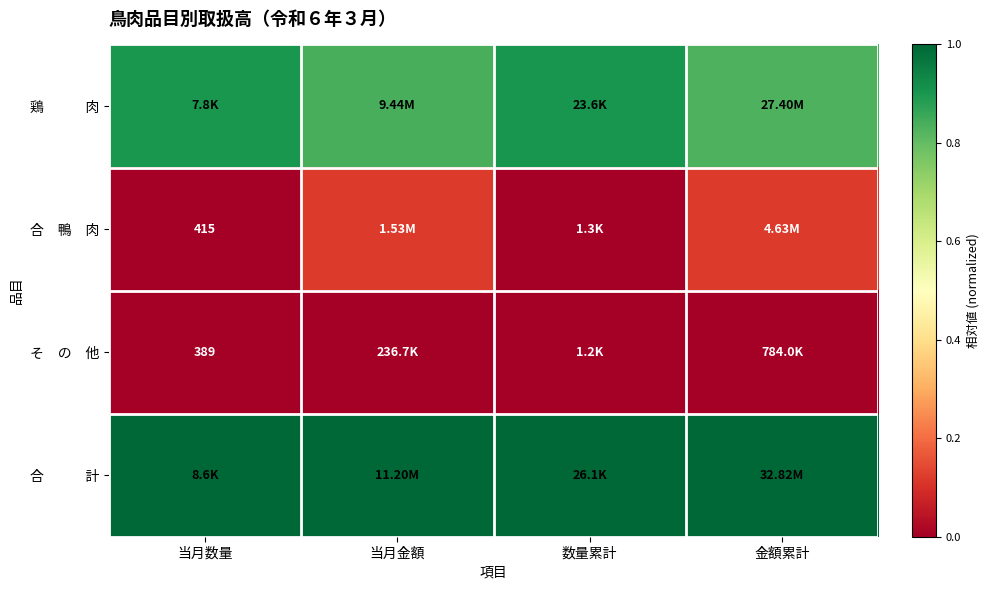

Where is 鶏 肉 nearest to the value 0?

金額累計